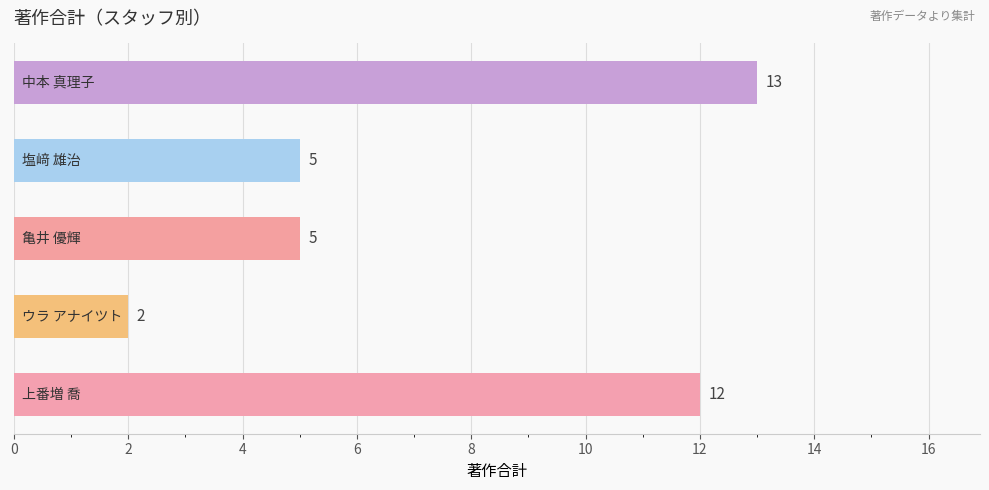

What is the difference between the maximum and minimum values?

11